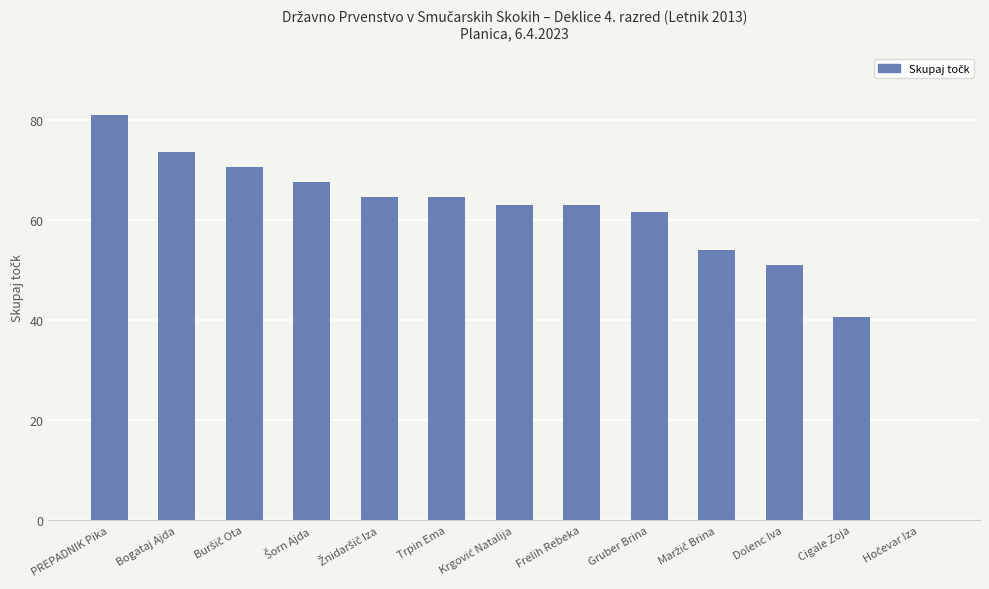

Which category has the highest value across all series?

PREPADNIK Pika